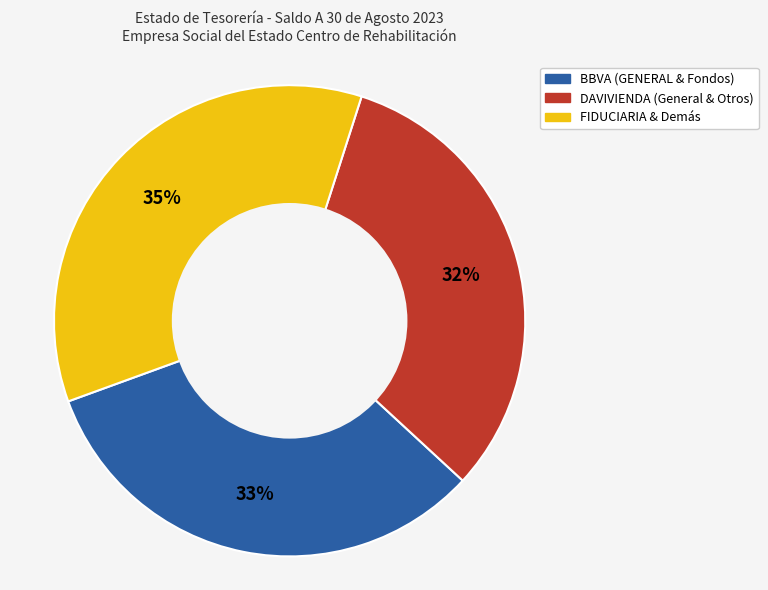

Count the number of slices in the pie.

3